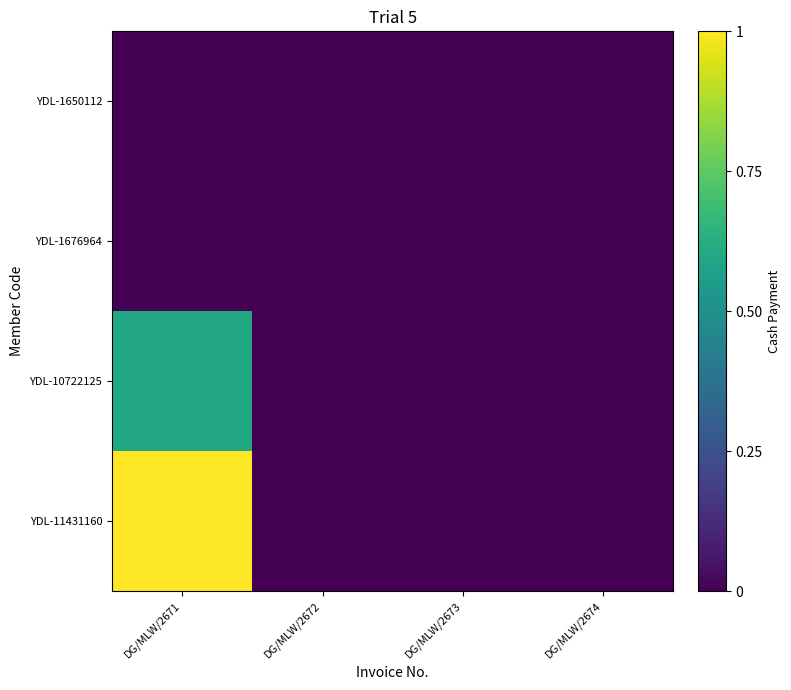

Reading left to right, transcribe all the data shown in this chart.

YDL-1650112: DG/MLW/2671=0.0	DG/MLW/2672=0.0	DG/MLW/2673=0.0	DG/MLW/2674=0.0
YDL-1676964: DG/MLW/2671=0.0	DG/MLW/2672=0.0	DG/MLW/2673=0.0	DG/MLW/2674=0.0
YDL-10722125: DG/MLW/2671=0.6	DG/MLW/2672=0.0	DG/MLW/2673=0.0	DG/MLW/2674=0.0
YDL-11431160: DG/MLW/2671=1.0	DG/MLW/2672=0.0	DG/MLW/2673=0.0	DG/MLW/2674=0.0